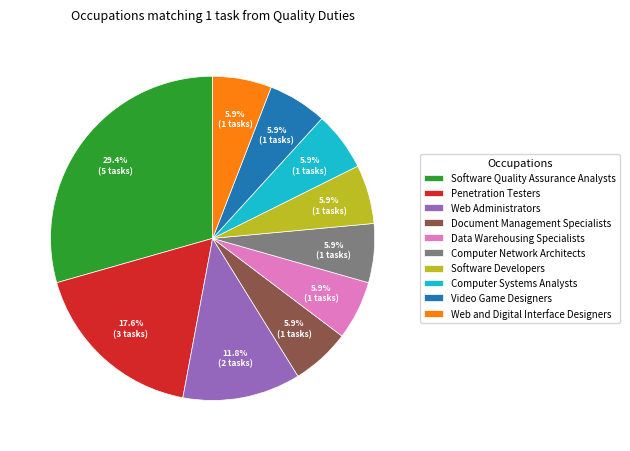

Which slice is the largest?

Software Quality Assurance Analysts